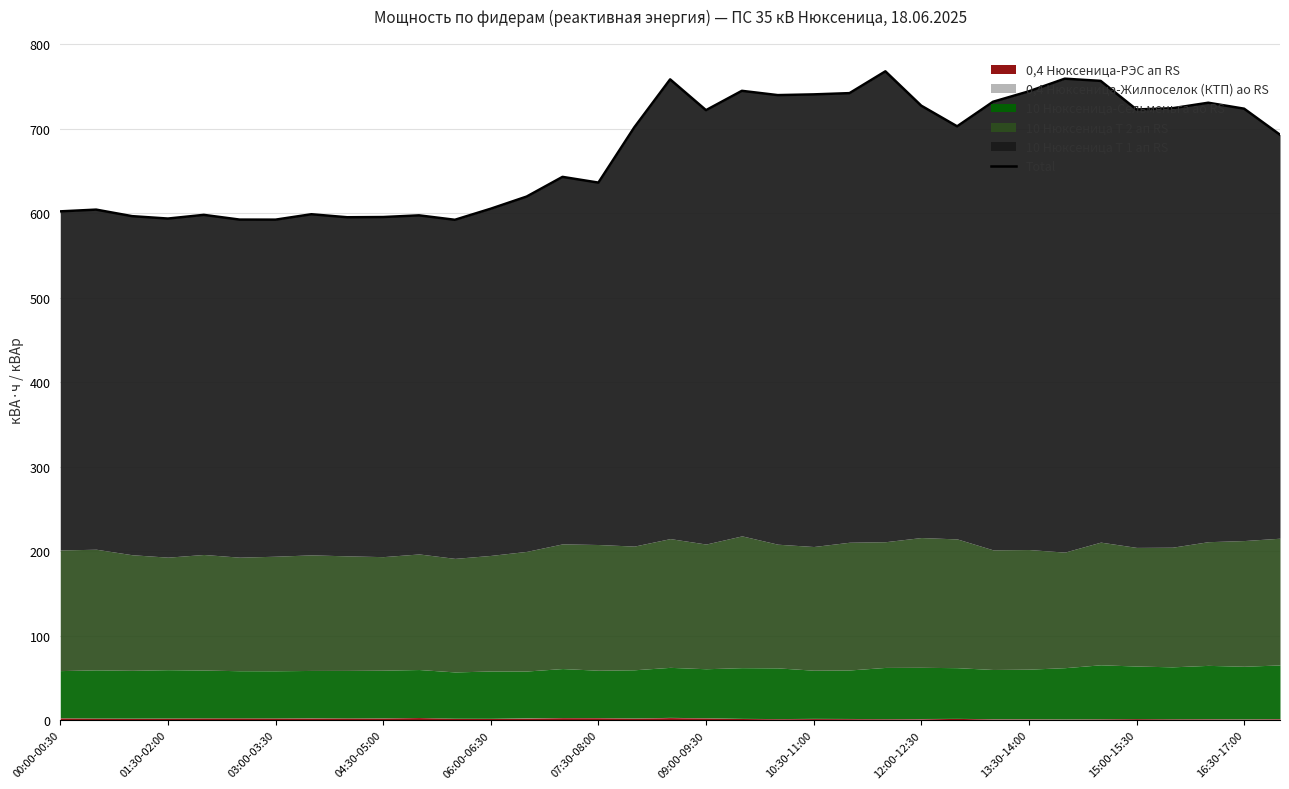

What is the change in value from 20 to 33?

-16.1